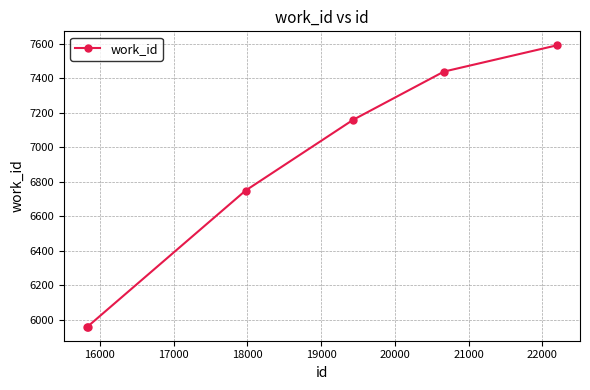

True or false: the data has more than 2 interior local peaks.

False